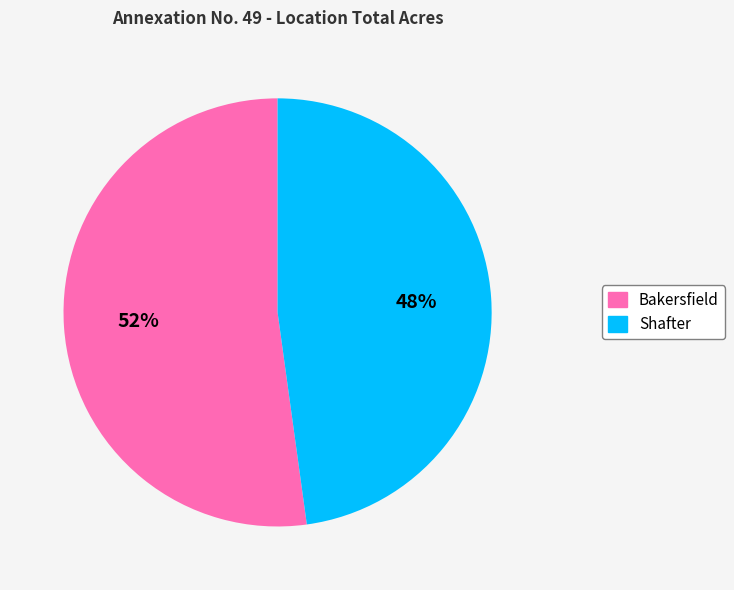

Which slice represents more than half of the pie?

Bakersfield